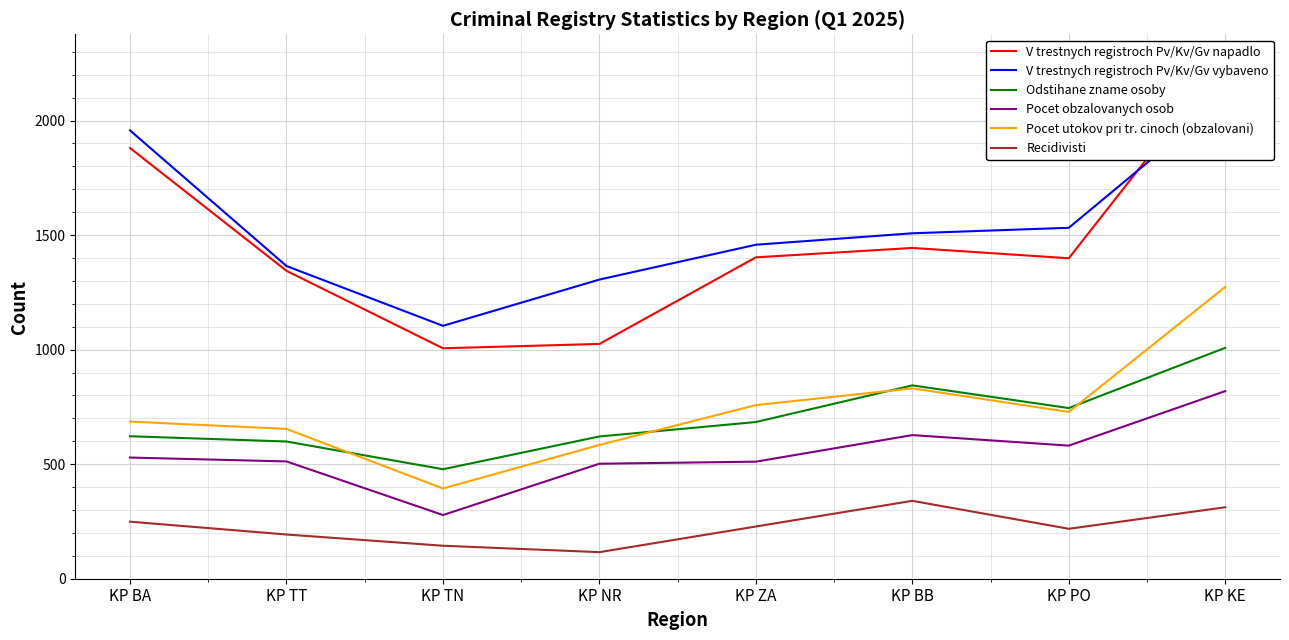

At how many categories does at least one series exceed 1028?

8